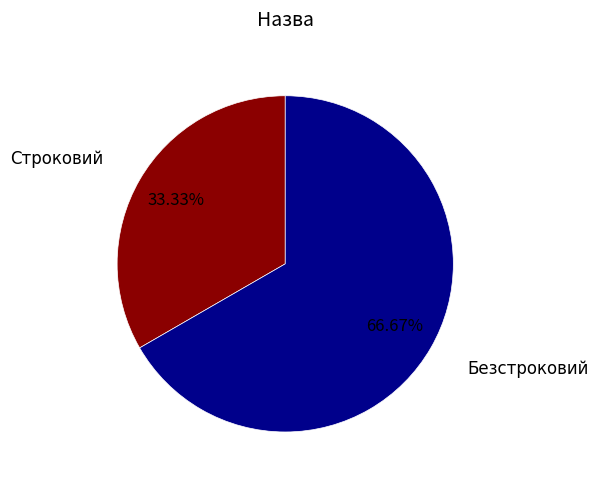

Do Безстроковий and Строковий together represent more than half of the pie?

Yes